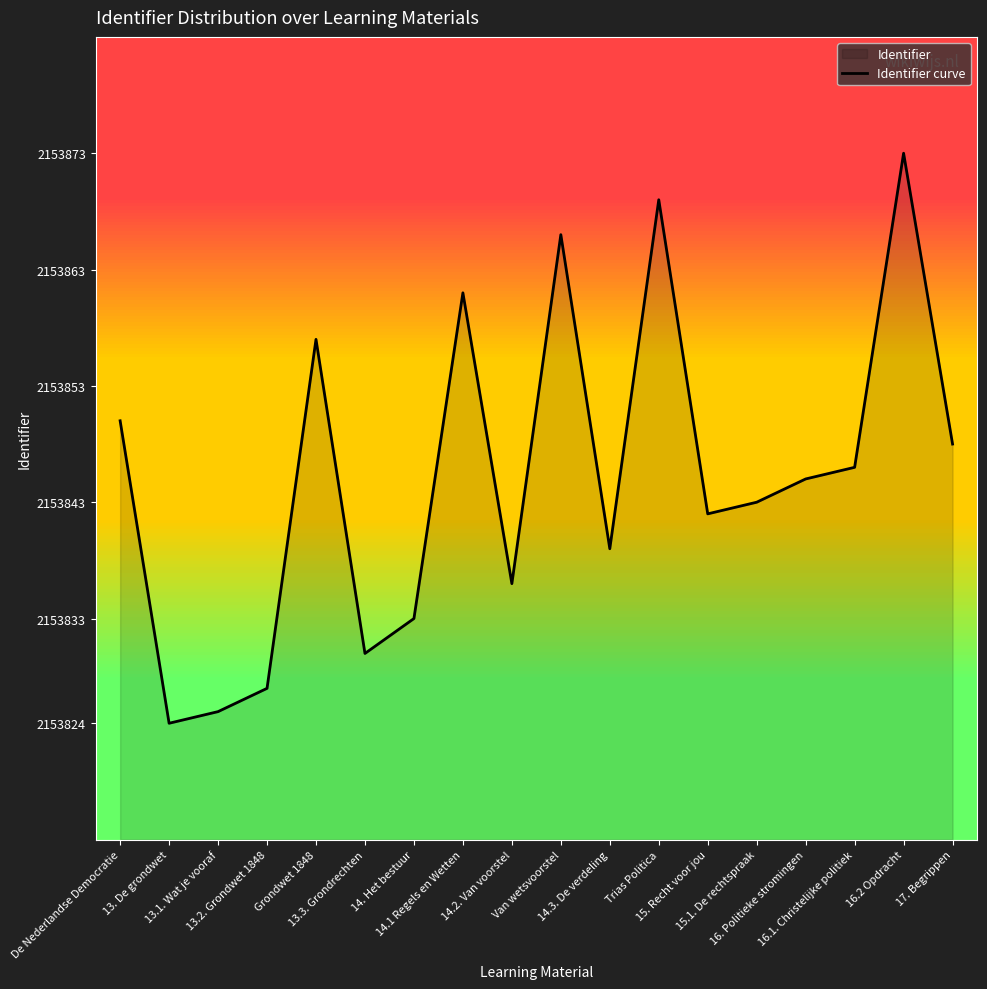

Which label corresponds to the largest value in the chart?

16.2 Opdracht